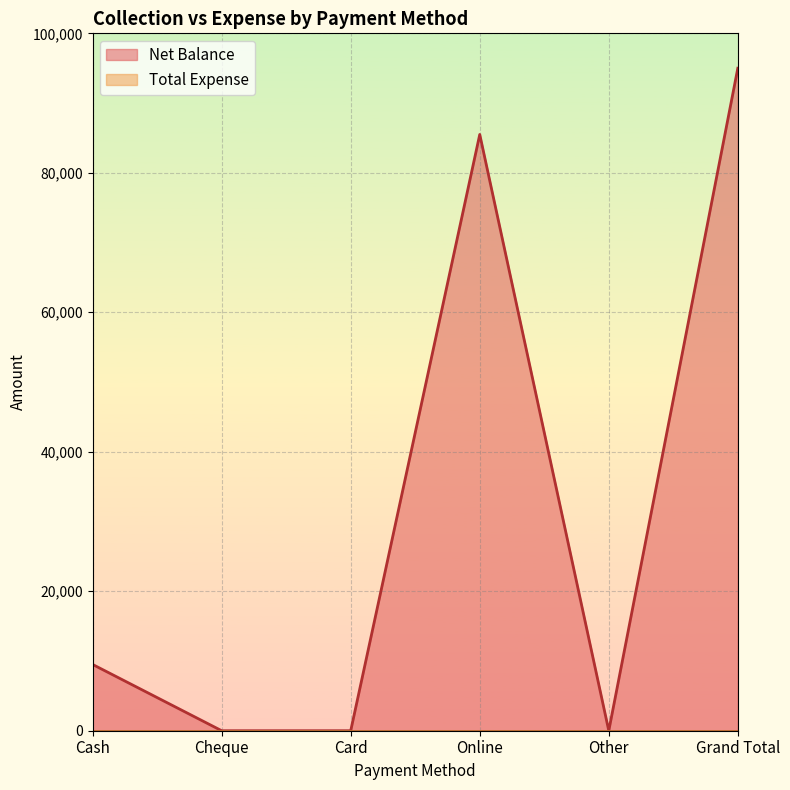

How many values are below 9500?

3